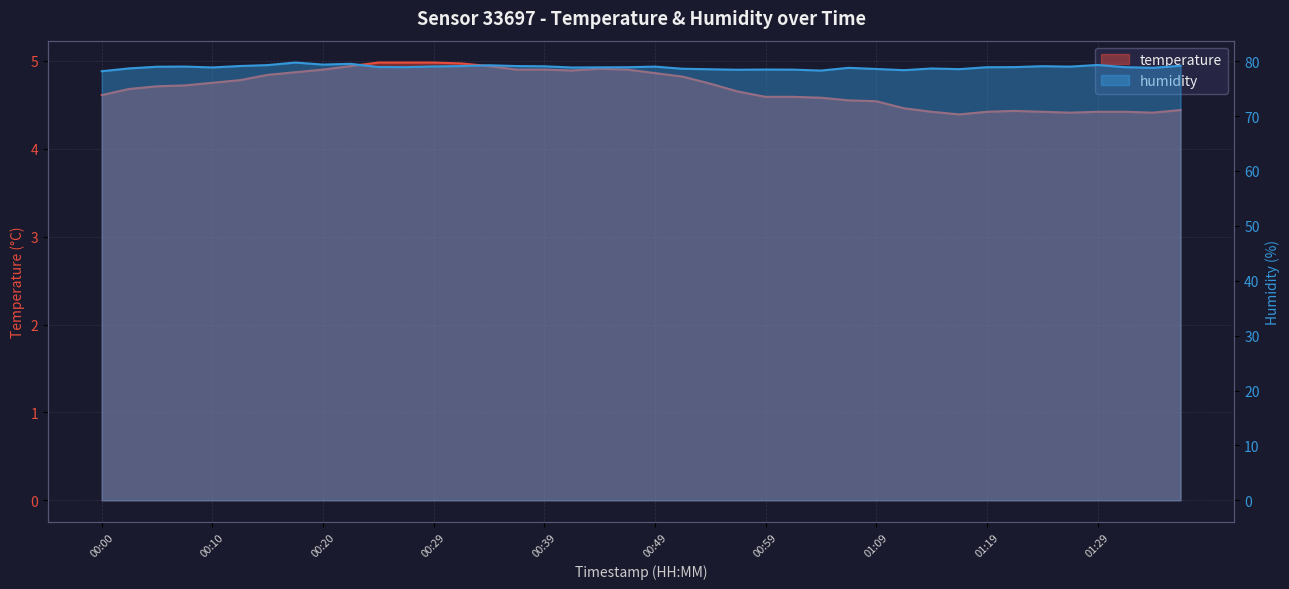

In temperature, how many points are higher than both neighbors (excluding endpoints)?

2